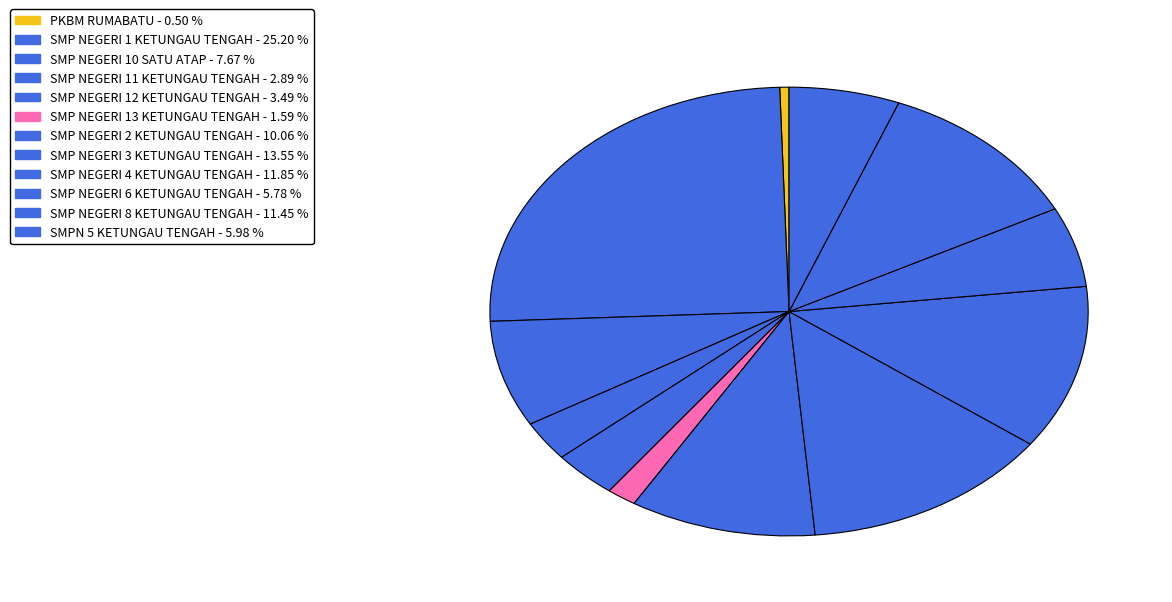

Is it true that SMP NEGERI 8 KETUNGAU TENGAH is 1% of the pie?

False